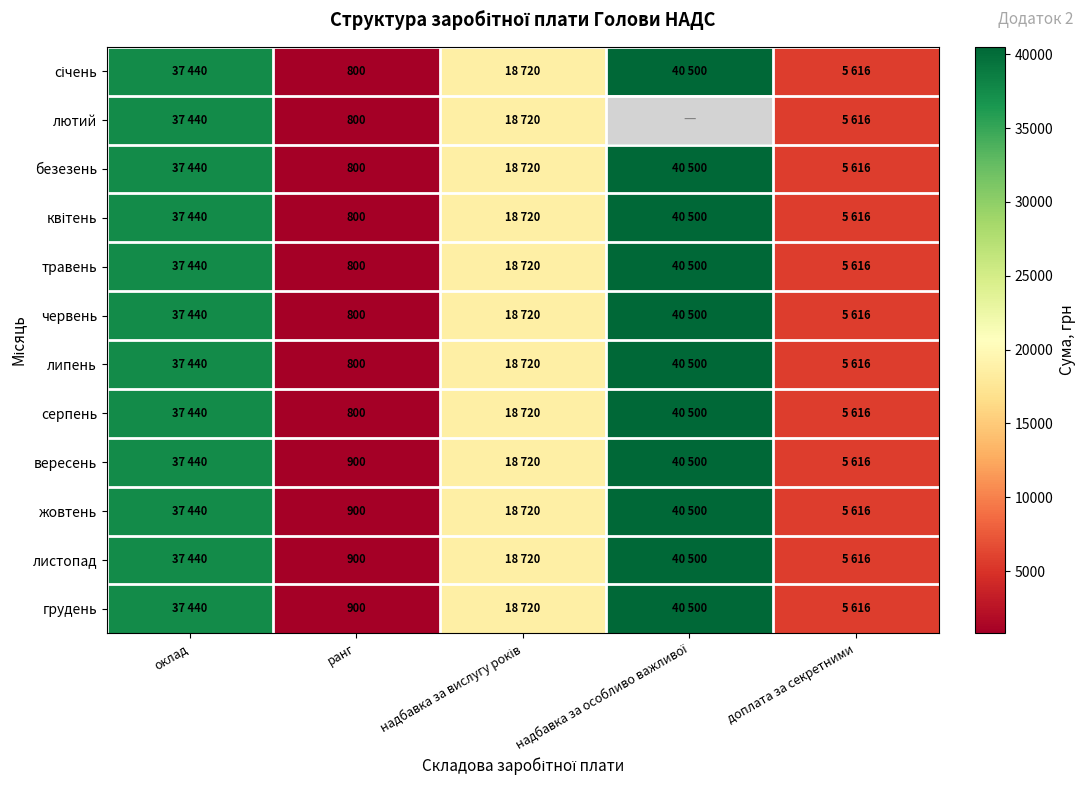

The грудень series shows 900 at ранг. True or false?

True